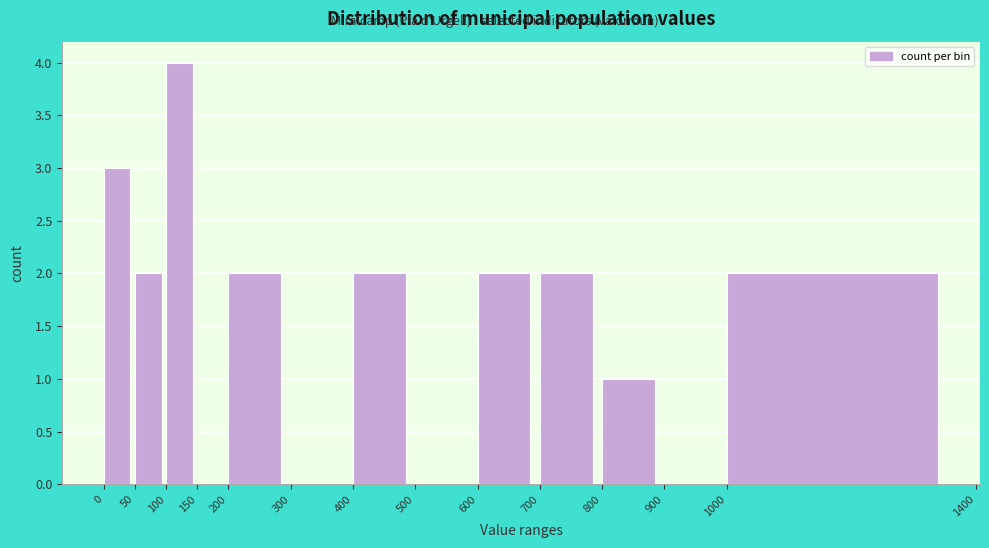

How tall is the bar that spans 0 to 50 on the x-axis? The values are not printed on the chart, so give them approximately, as read against the axis.

3